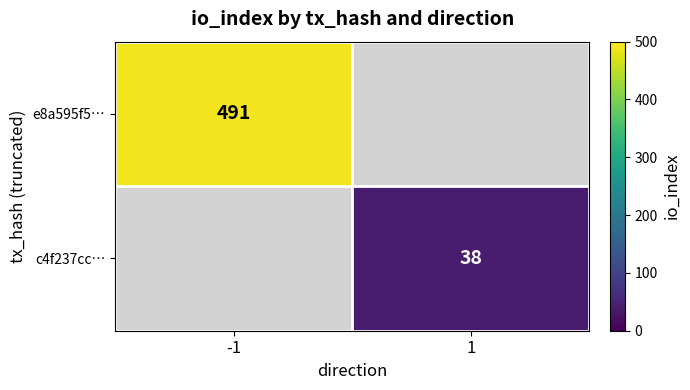

The e8a595f5… series shows 658.8 at -1. True or false?

False